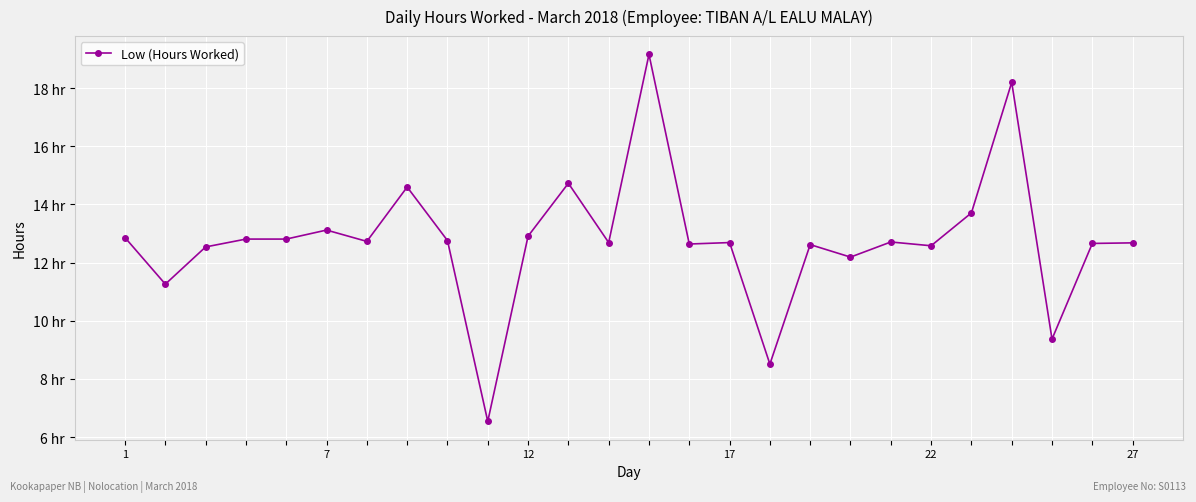

What is the value of the 10th point from the left?

6.5